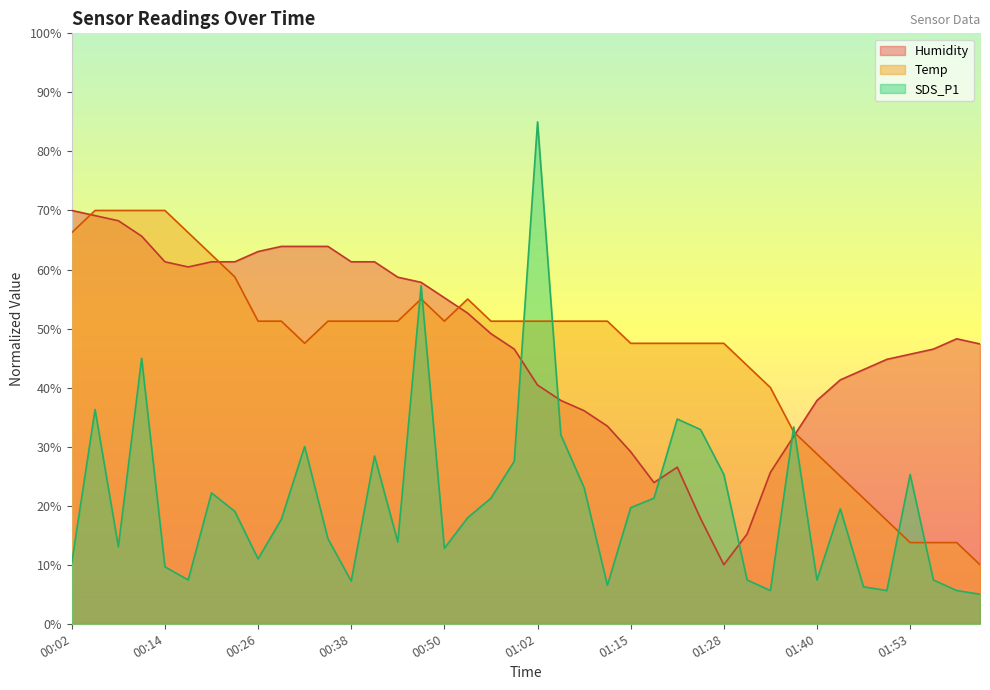

Is it true that SDS_P1 equals 64.8 at 00:05?

False